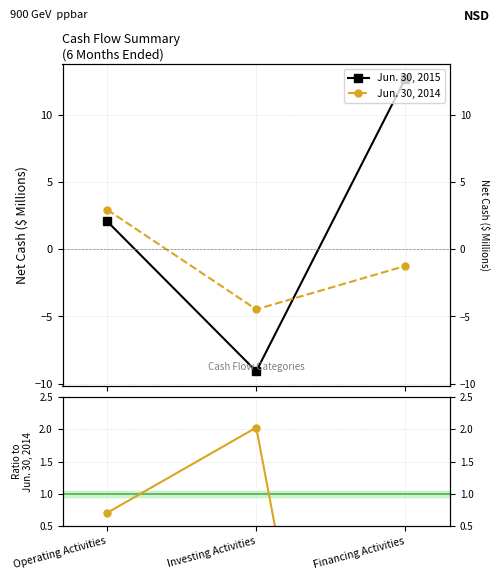

Which series has the largest total across all categories?

Jun. 30, 2015